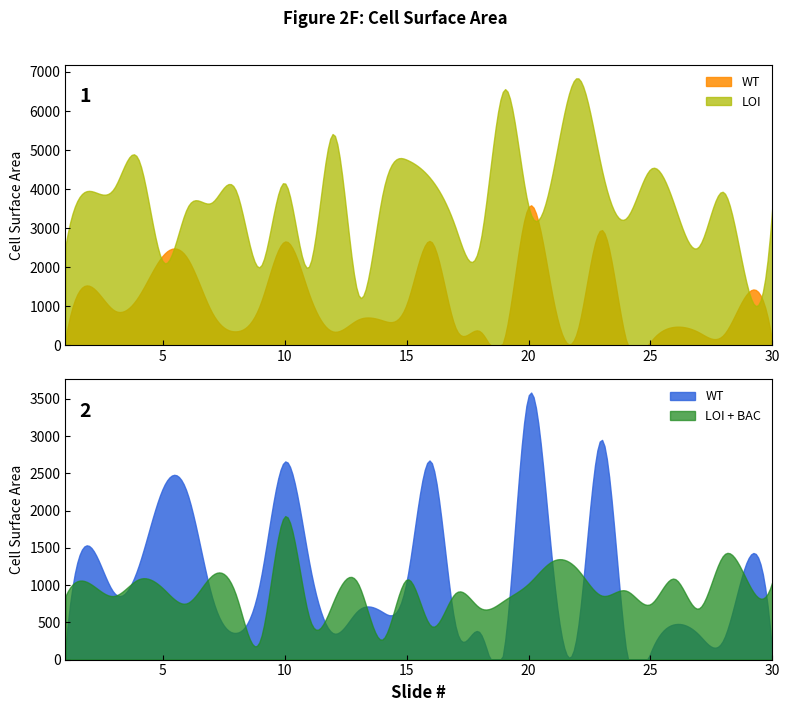

What value does the LOI + BAC series have at 11, to the nearest 10?

560